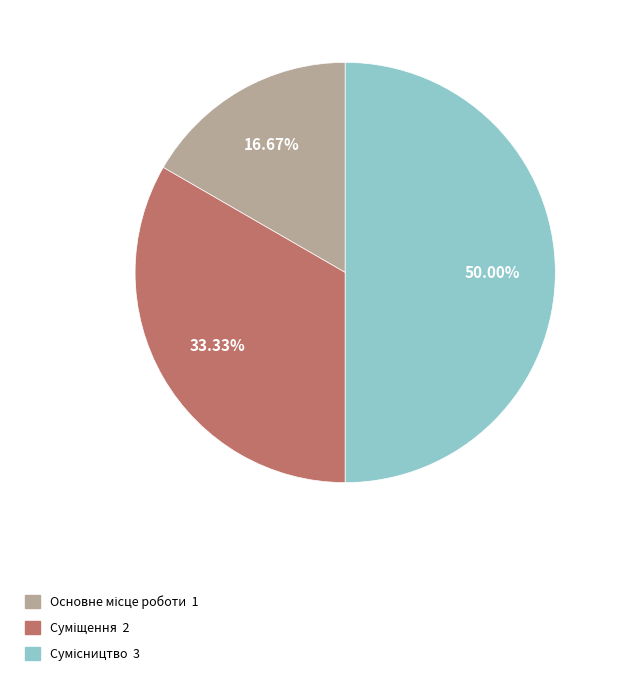

How many slices are in this pie chart?

3